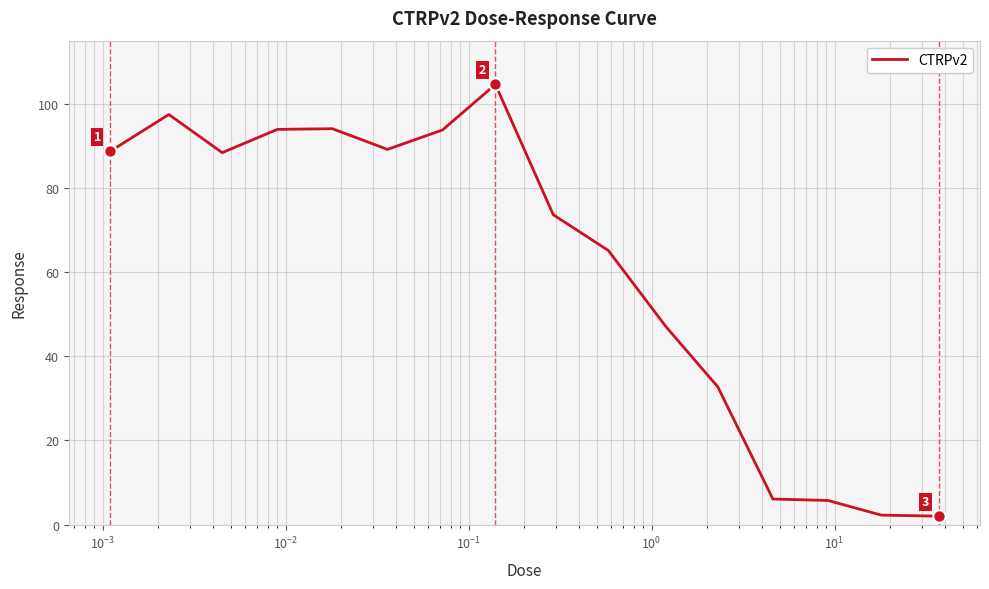

What is the difference between the maximum and minimum values?

102.6